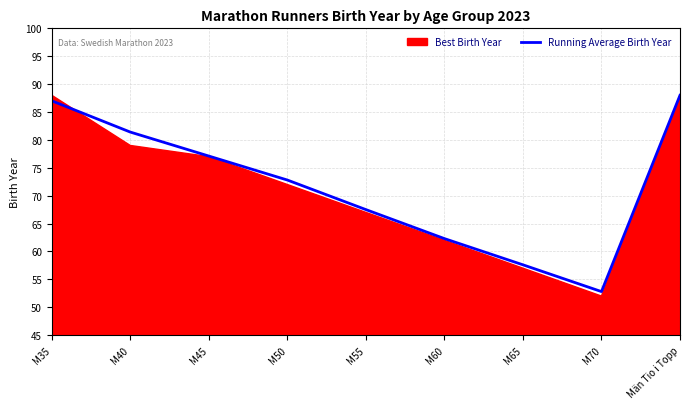

What position from the left is M70?

8